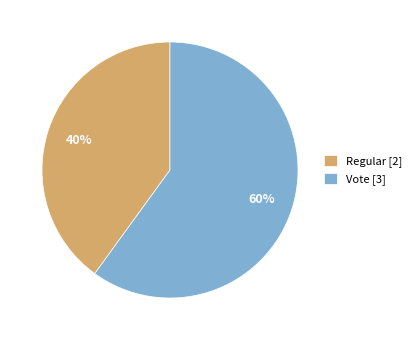

What is the largest slice in the pie chart?

Vote